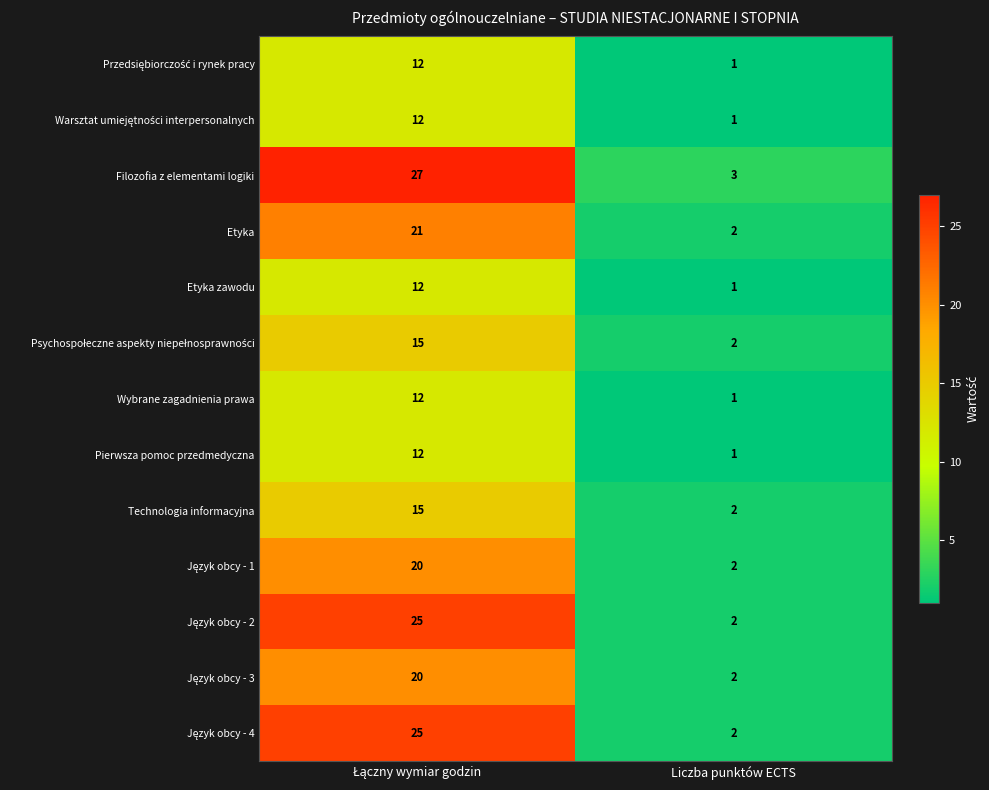

The Technologia informacyjna series shows 3 at Liczba punktów ECTS. True or false?

False